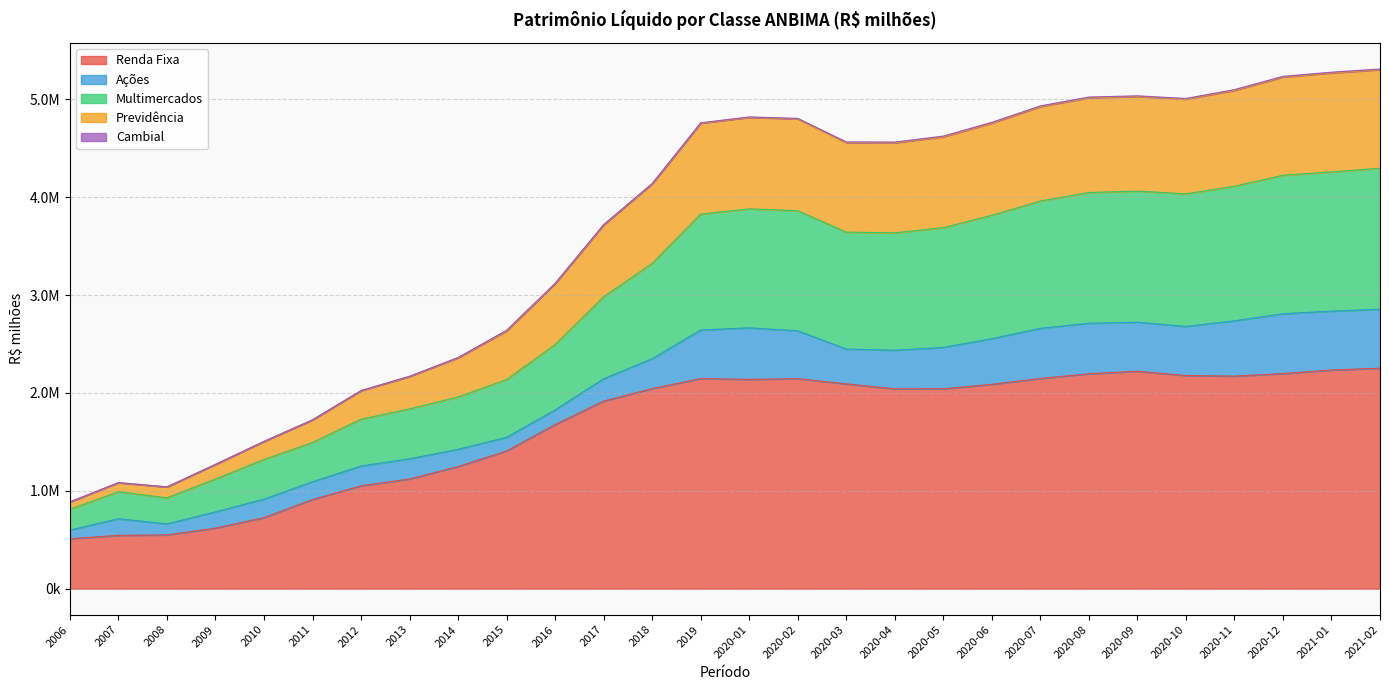

What is the label of the 28th point from the right?

2006